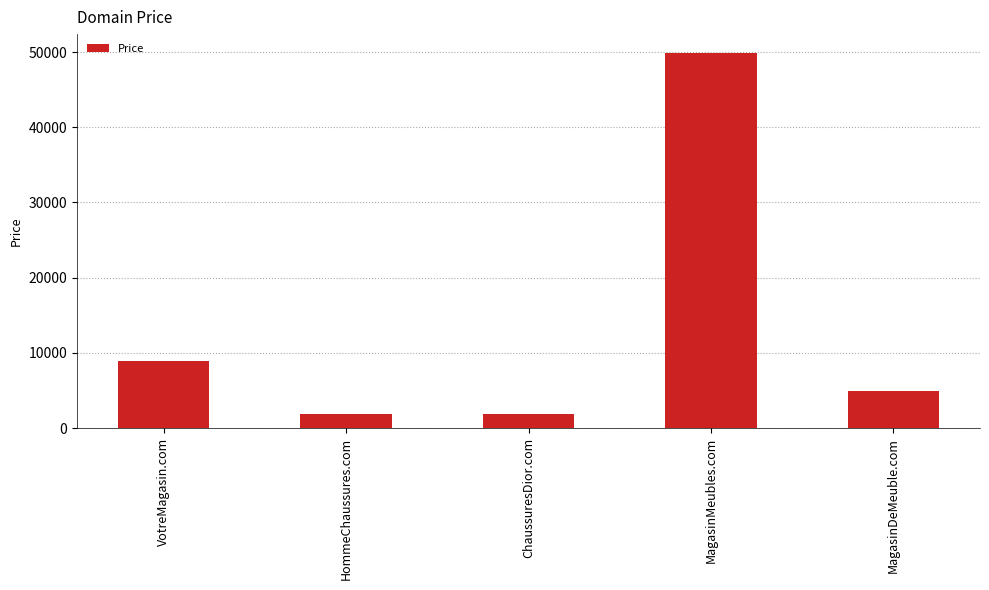

Reading right to left, what are all the values shown in this chart?

4888	49888	1888	1888	8888